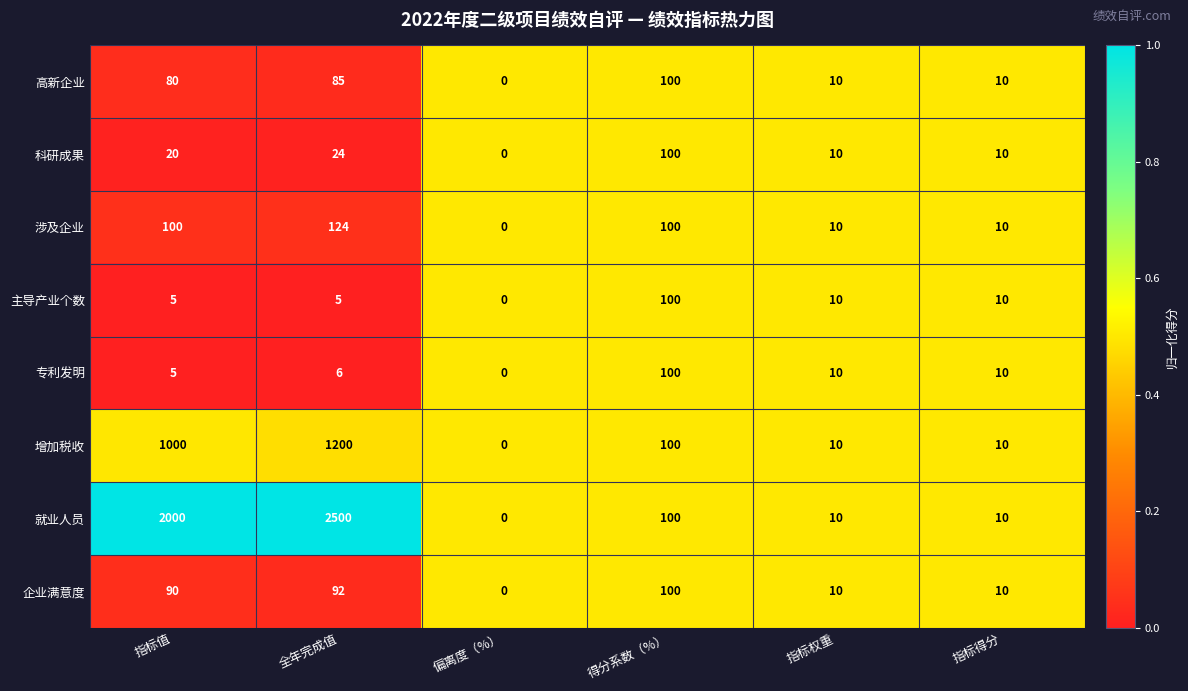

True or false: 科研成果 has a value of 48 at 偏离度（%）.

False